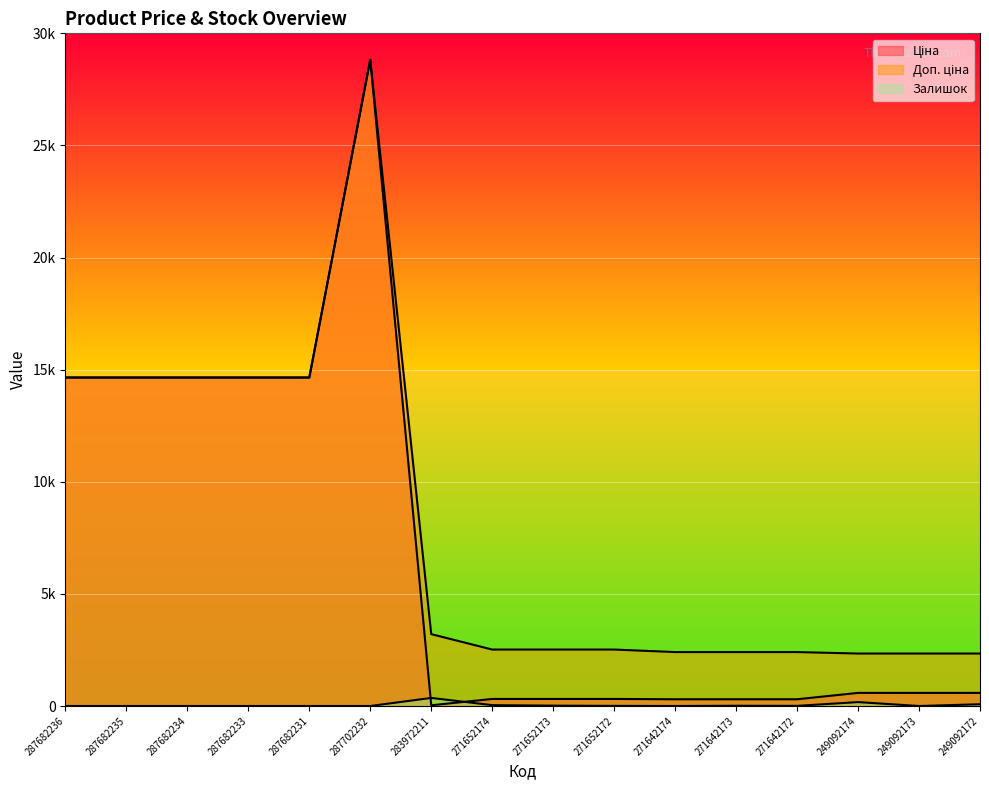

What is the difference between the second highest and minimum values in the Залишок series?

174.0